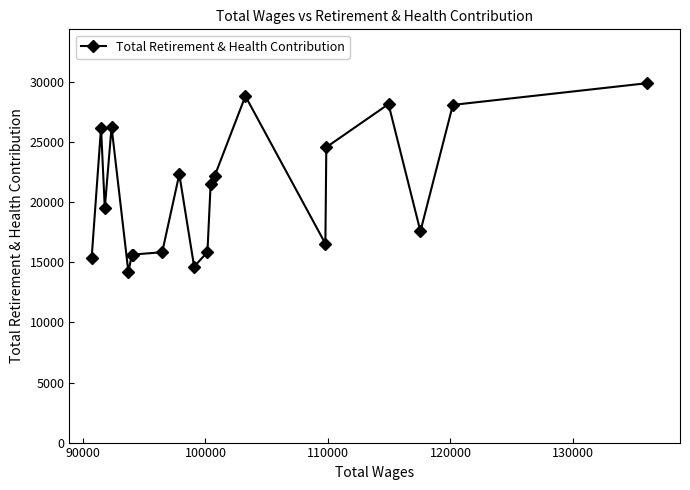

How many data points are less than 21571?

10